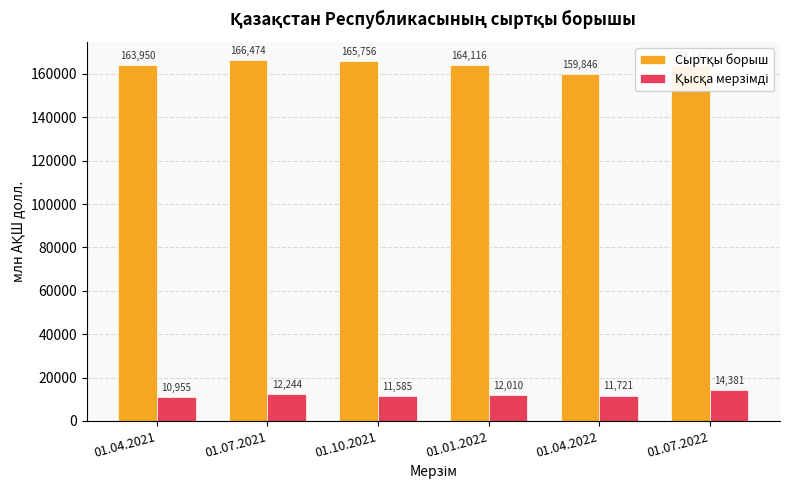

At which category is the sum across all series the highest?

01.07.2021